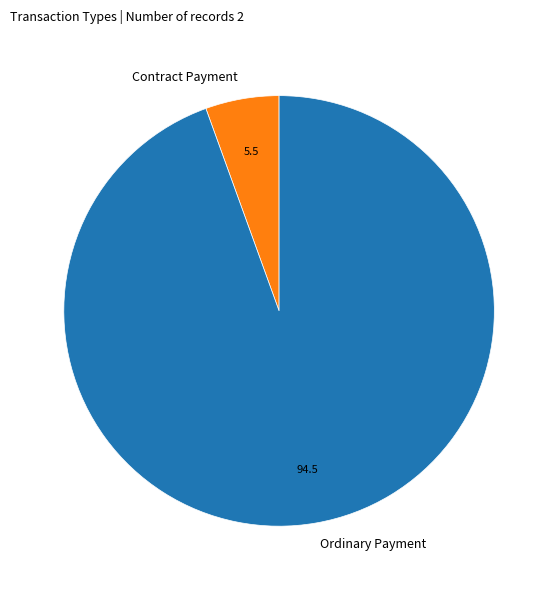

How many slices are in this pie chart?

2